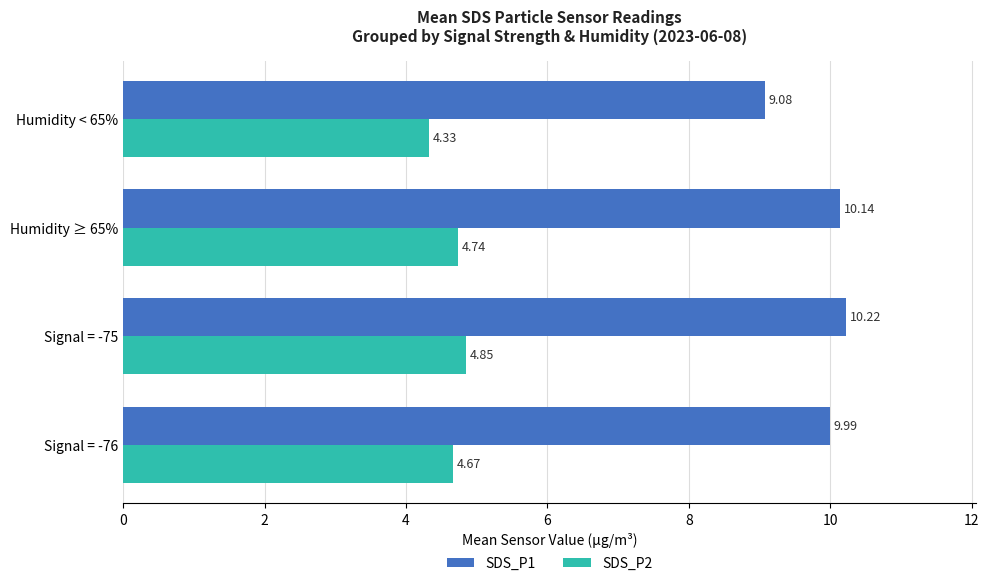

What is the sum of all SDS_P1 values?

39.4